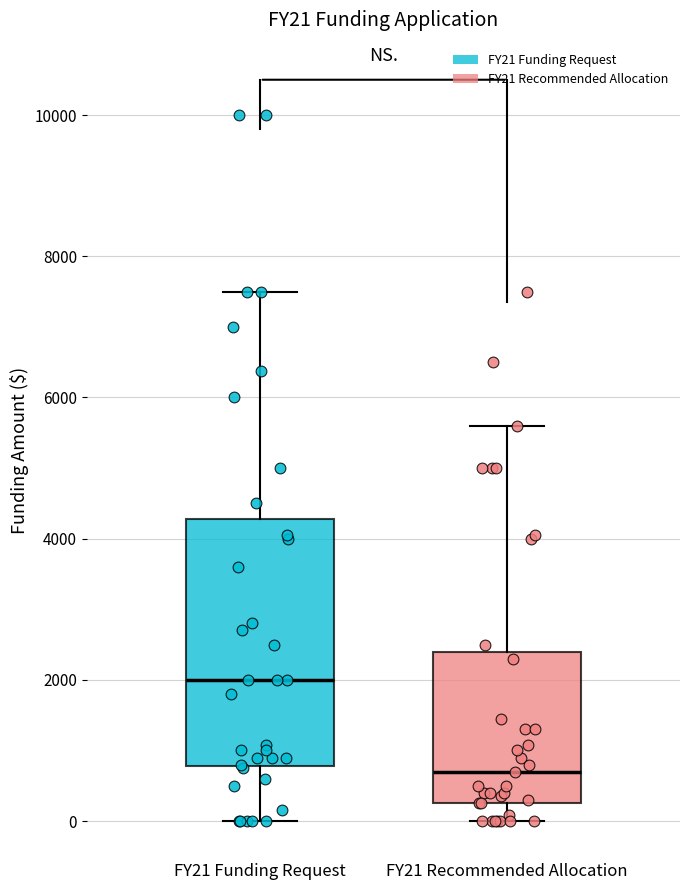

Which box is the tallest, from its lower edge to its upper edge?

FY21 Funding Request